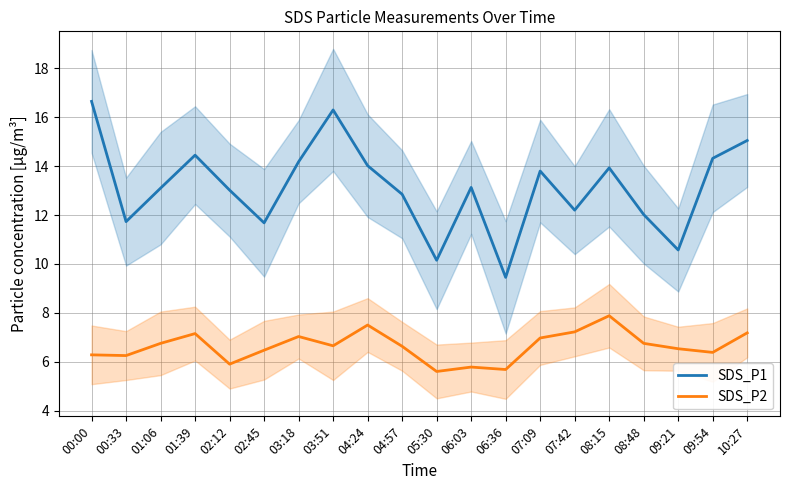

Does the chart display data point markers on the line(s)?

No